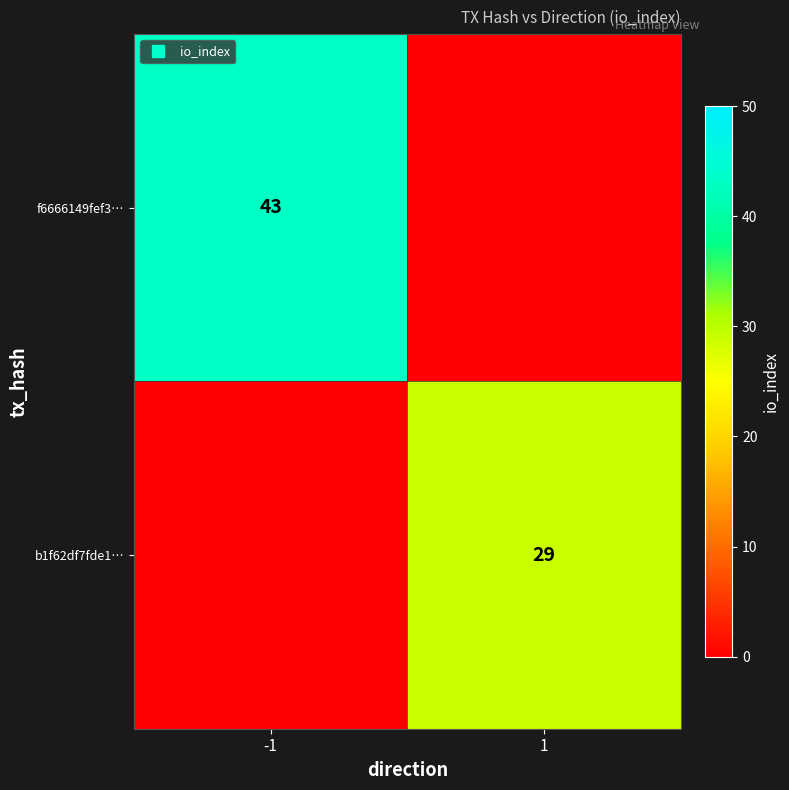

Which series has the widest spread of values?

f6666149fef3…